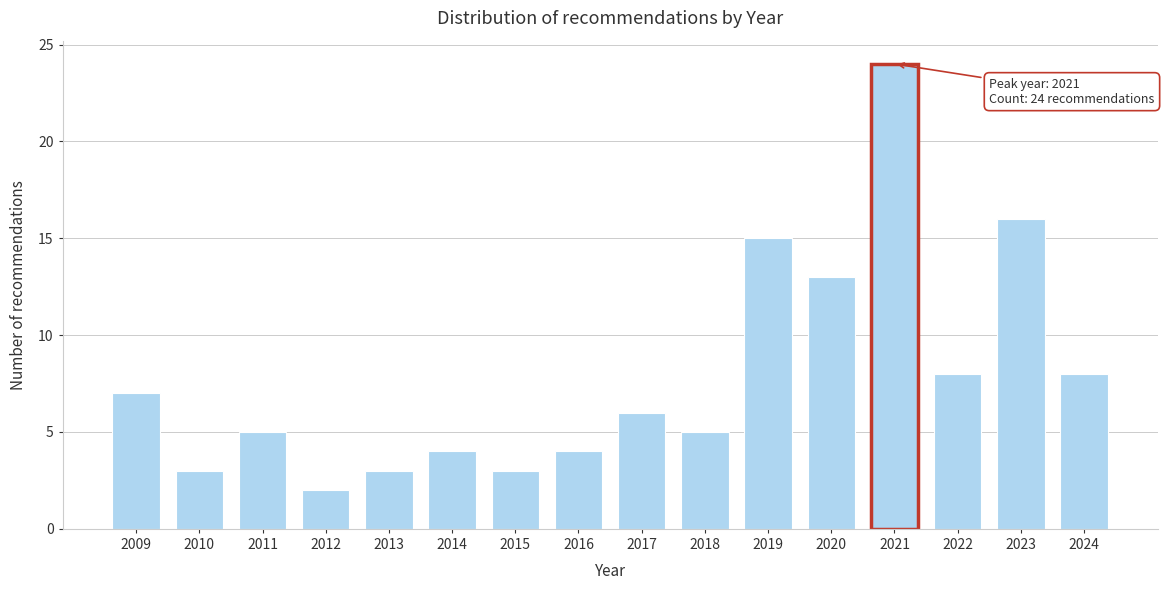

Reading left to right, extract all data points from this chart.

2009=7	2010=3	2011=5	2012=2	2013=3	2014=4	2015=3	2016=4	2017=6	2018=5	2019=15	2020=13	2021=24	2022=8	2023=16	2024=8